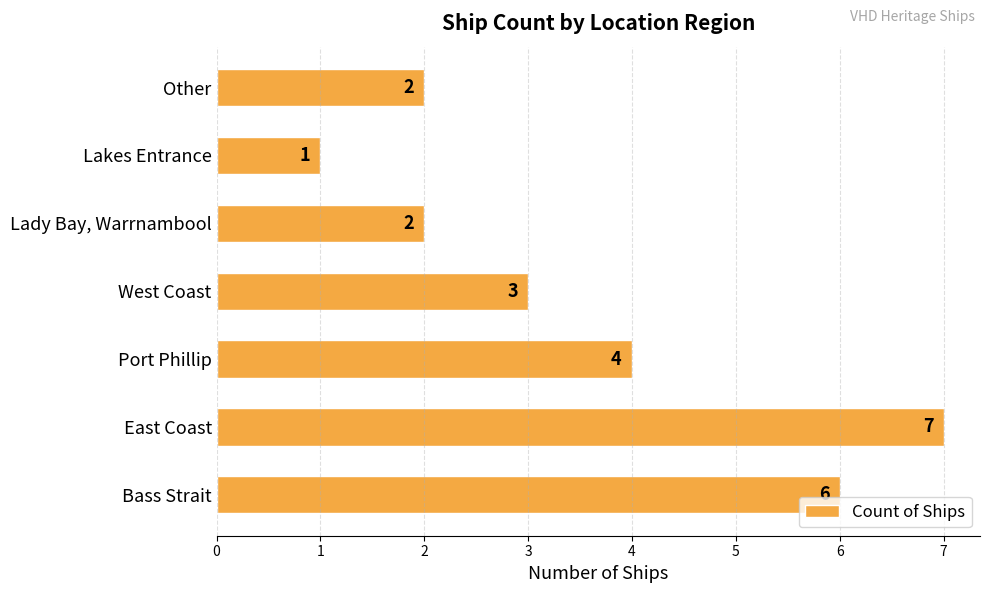

What is the difference between the second highest and second lowest values?

4